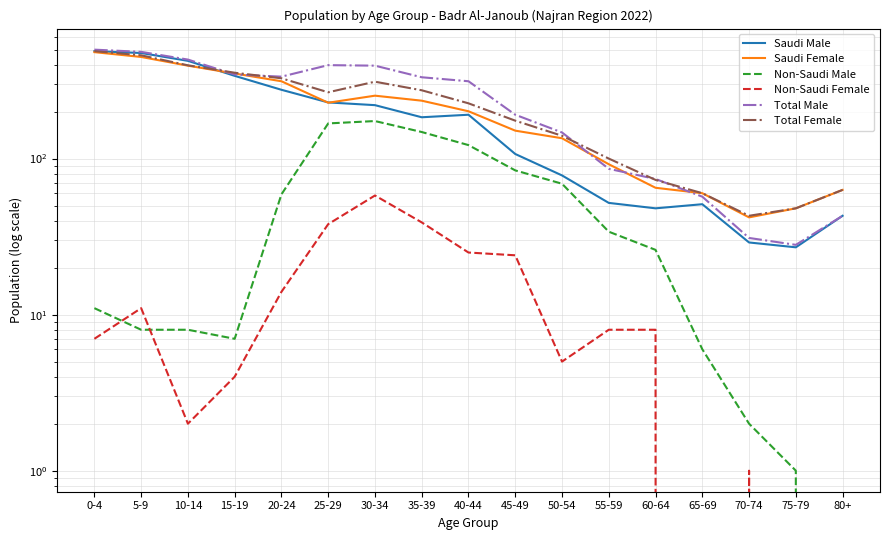

What are all the series names shown in the legend?

Saudi Male, Saudi Female, Non-Saudi Male, Non-Saudi Female, Total Male, Total Female